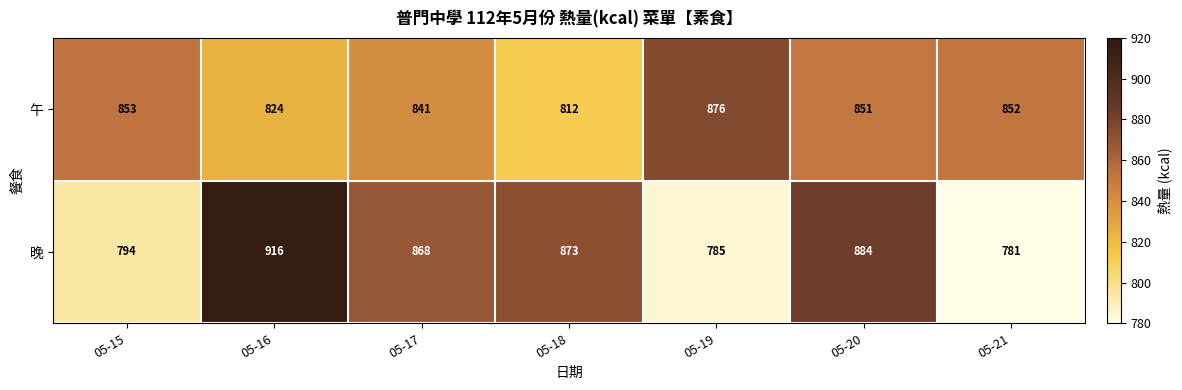

The value of 午 at 05-15 is 471. True or false?

False